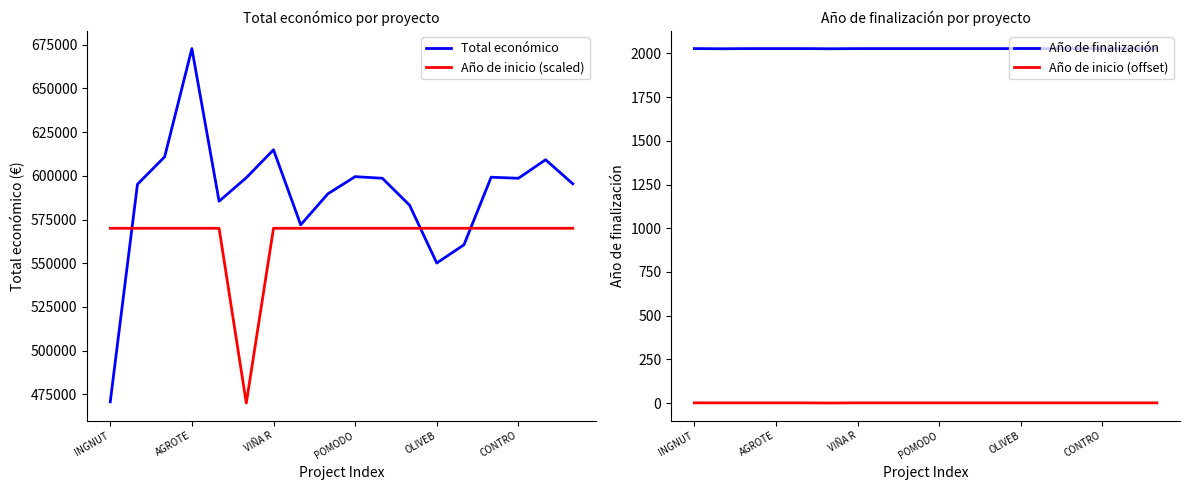

What is the minimum value for Año de inicio (scaled)?

470000